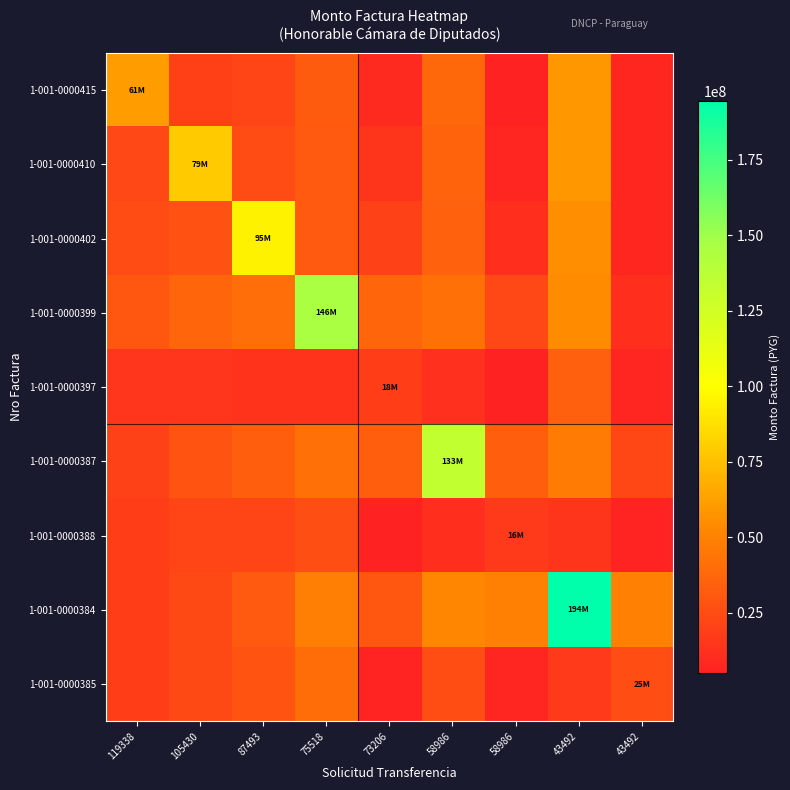

At which category is the sum across all series the highest?

43492